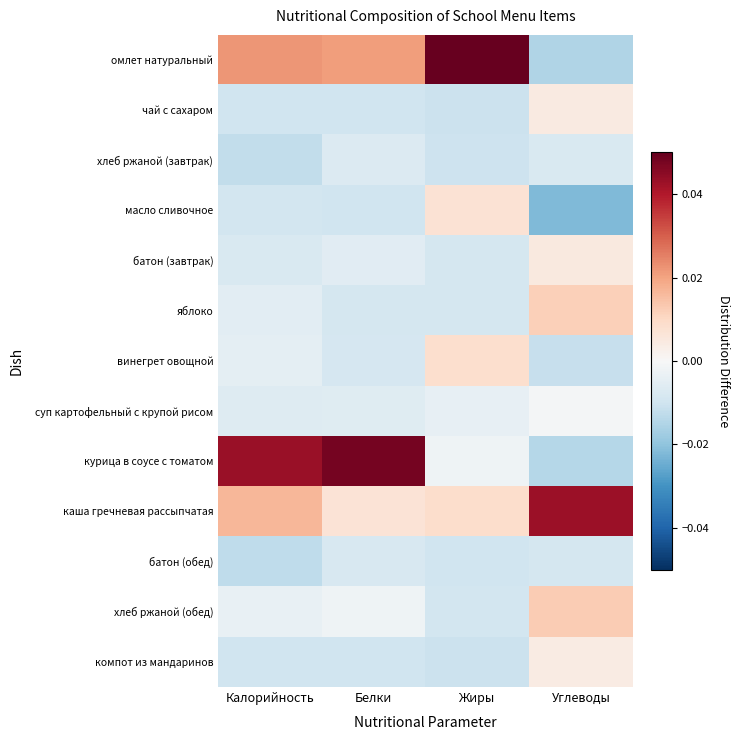

How many distinct data groups are displayed?

13